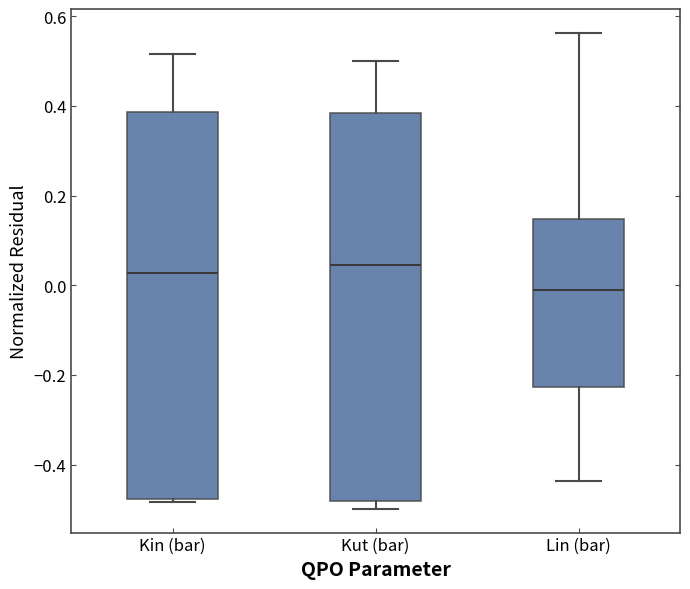

Reading left to right, read every box against the y-axis: the position of its median line, the range the box covers, and the ends of its whiskers. The values are not printed on the chart, so give them approximately, as read against the axis.

Kin (bar): median 0.02, box -0.48 to 0.38, whiskers -0.48 to 0.52
Kut (bar): median 0.04, box -0.48 to 0.38, whiskers -0.50 to 0.50
Lin (bar): median 0.00, box -0.22 to 0.14, whiskers -0.44 to 0.56